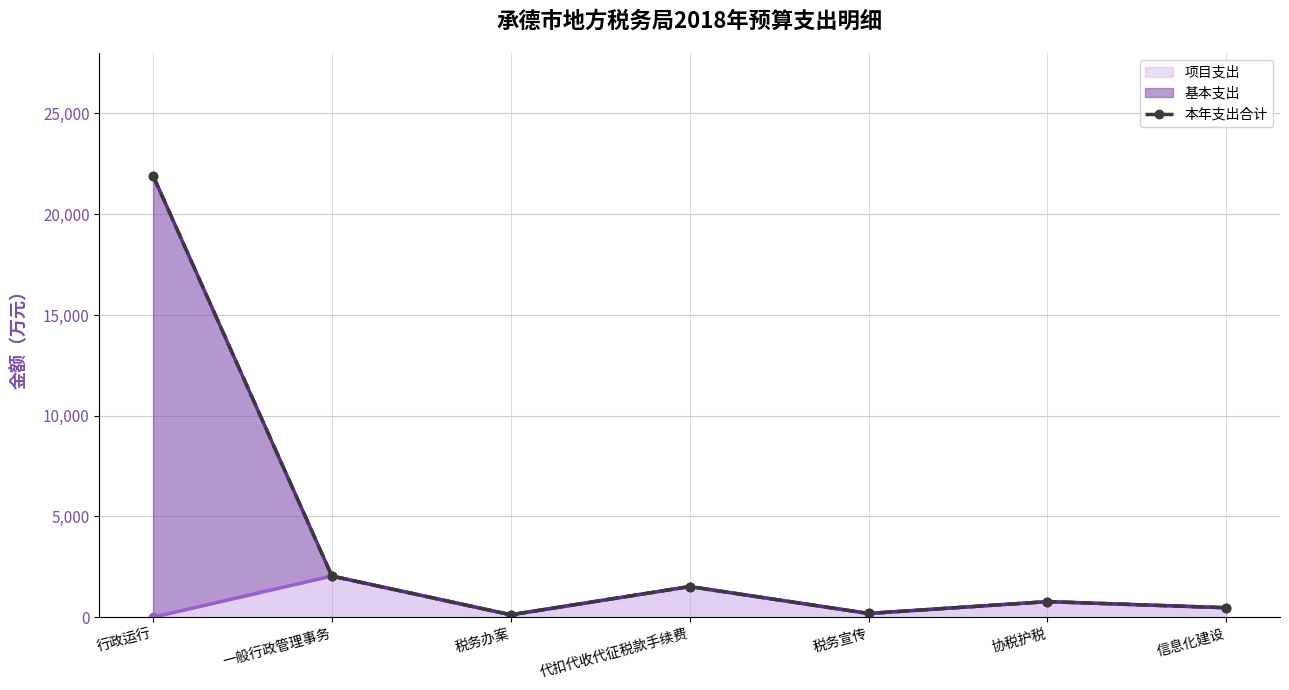

The value of 项目支出（折线） at 行政运行 is 0.0. True or false?

True